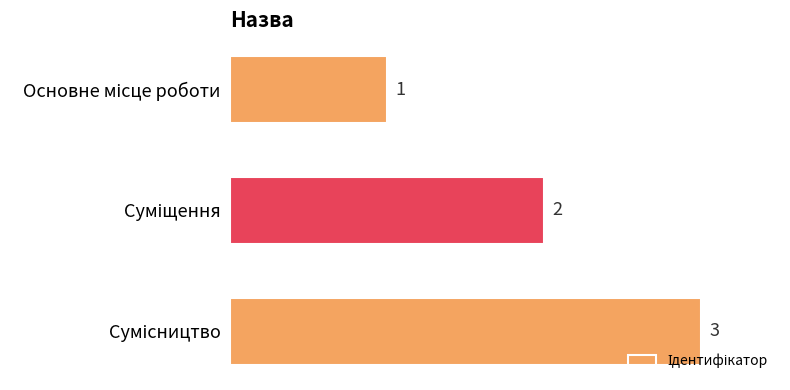

Count the values in the range 1 to 3.

3